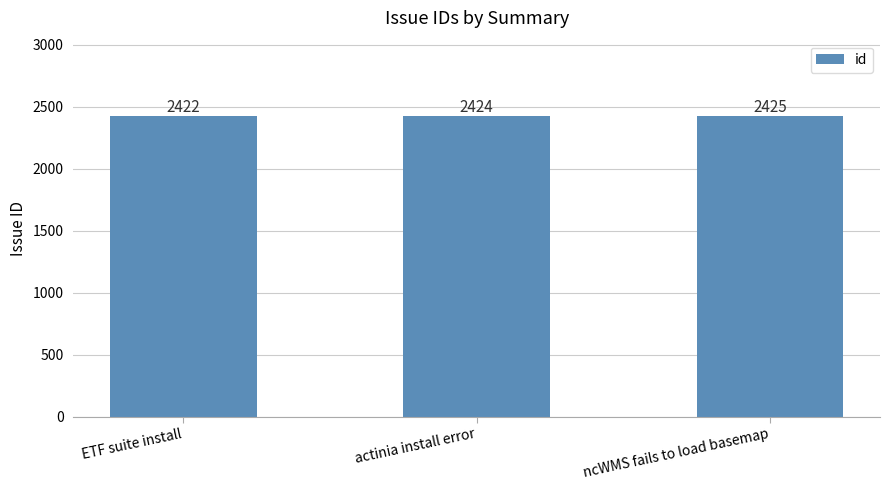

Is it true that the value at ETF suite install is 2422?

True